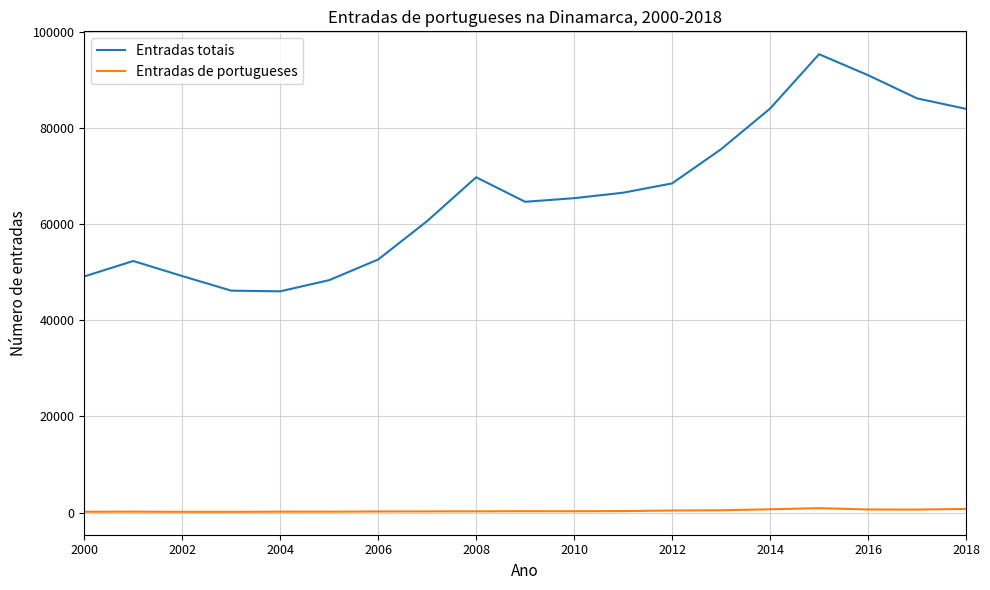

Which series has the largest total across all categories?

Entradas totais